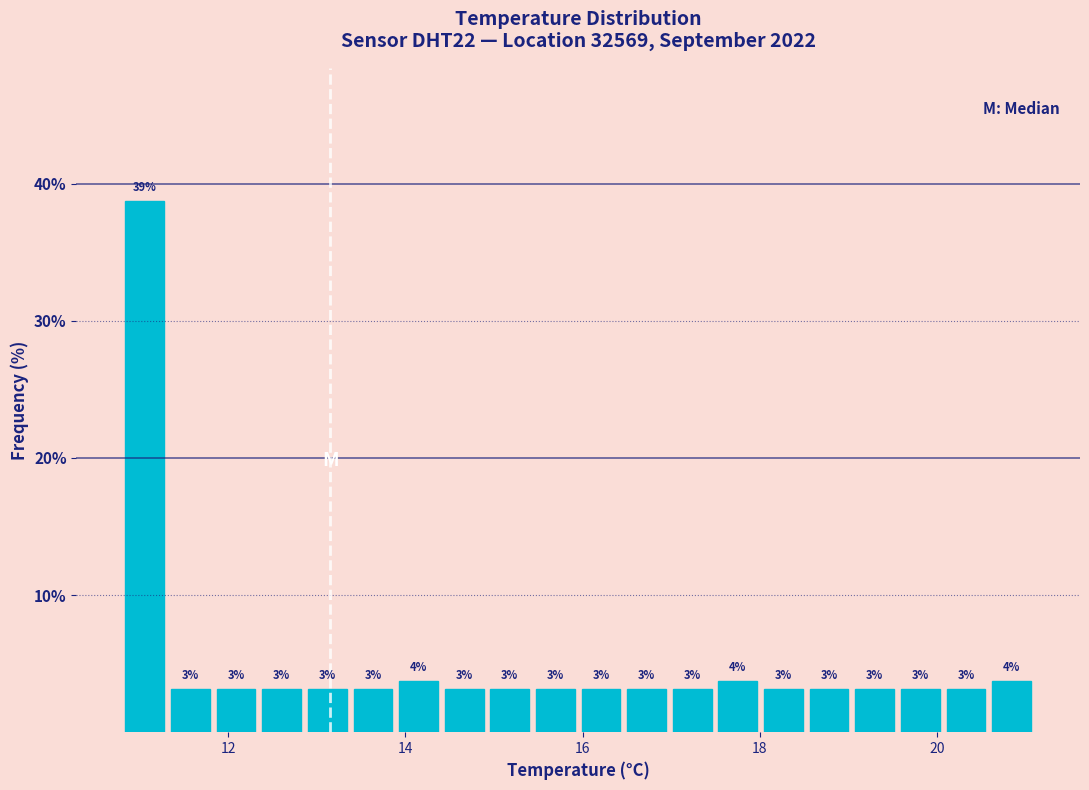

Around what value on the x-axis is the tallest bar? Give the approximate position of its centre, as read against the axis.

11.0